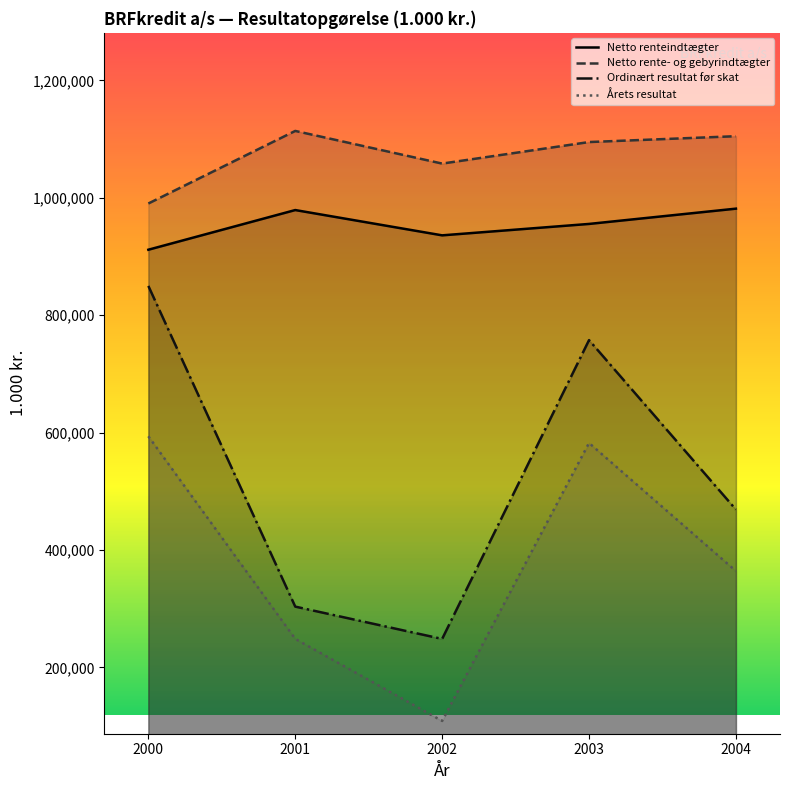

What is the maximum value for Netto rente- og gebyrindtægter?

1113846